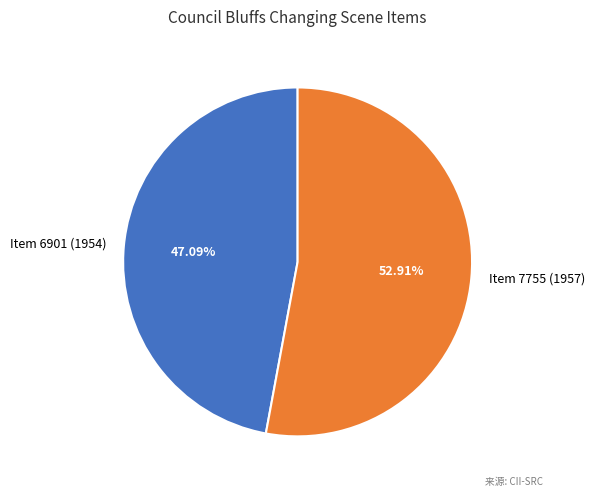

How many slices are in this pie chart?

2